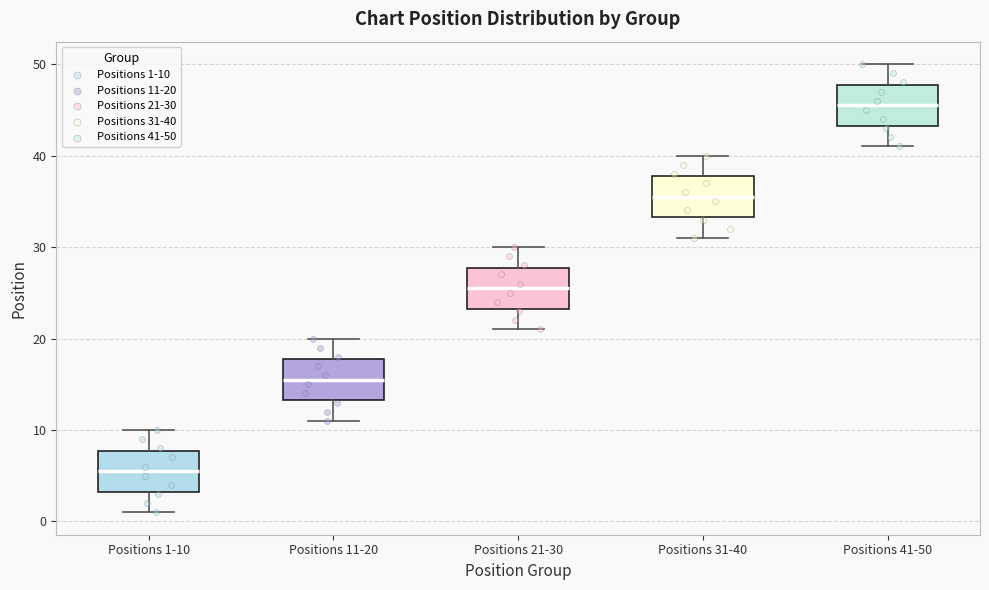

Which box has the lowest median line?

Positions 1-10